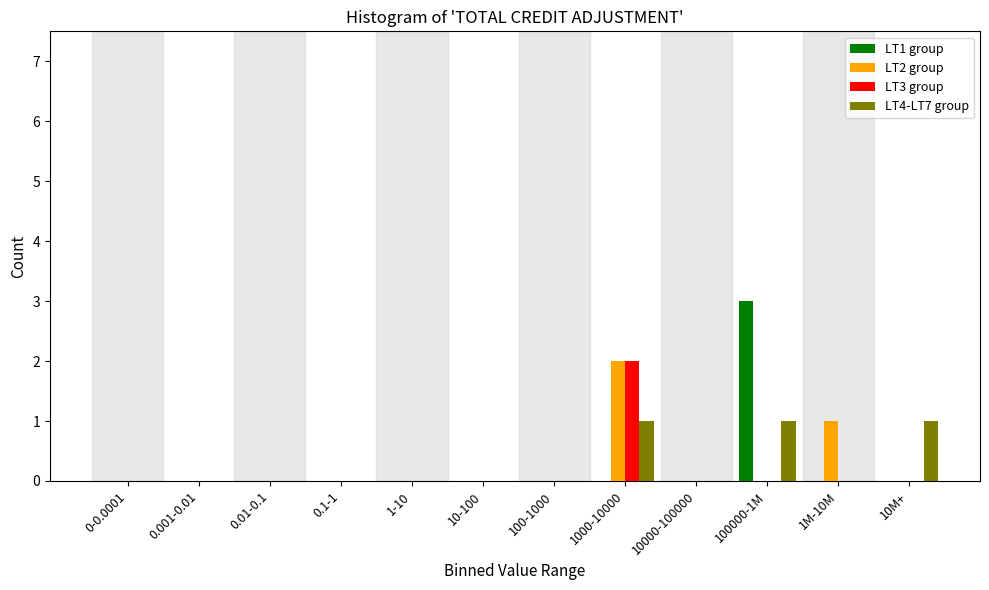

True or false: LT2 group has a value of -1 at 10M+.

False